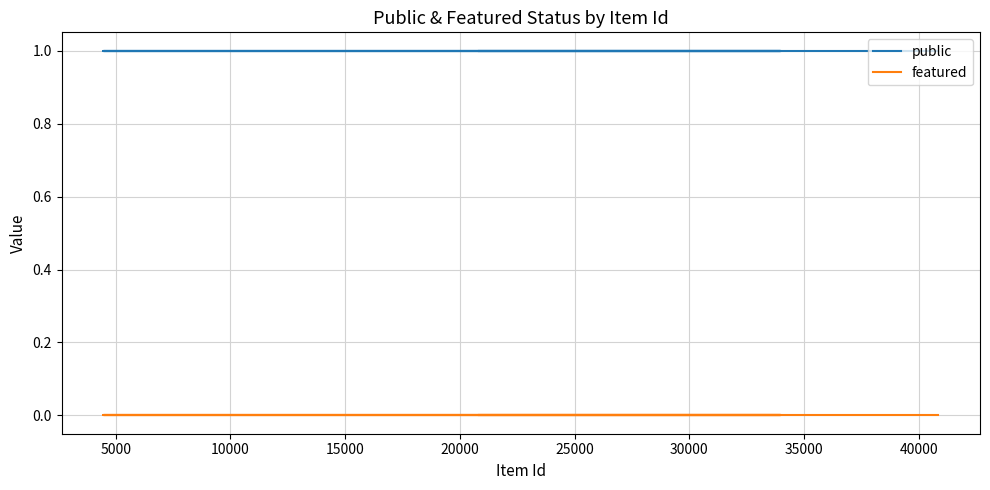

What is the greatest value displayed?

1